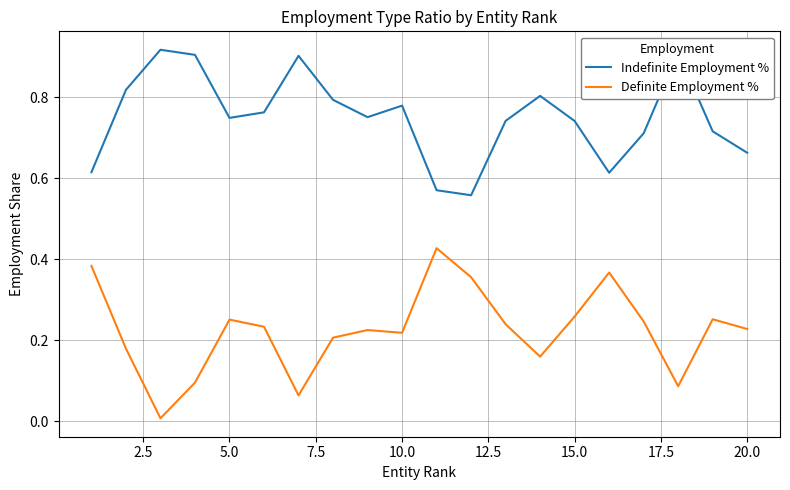

True or false: Indefinite Employment % and Definite Employment % cross at least once.

False